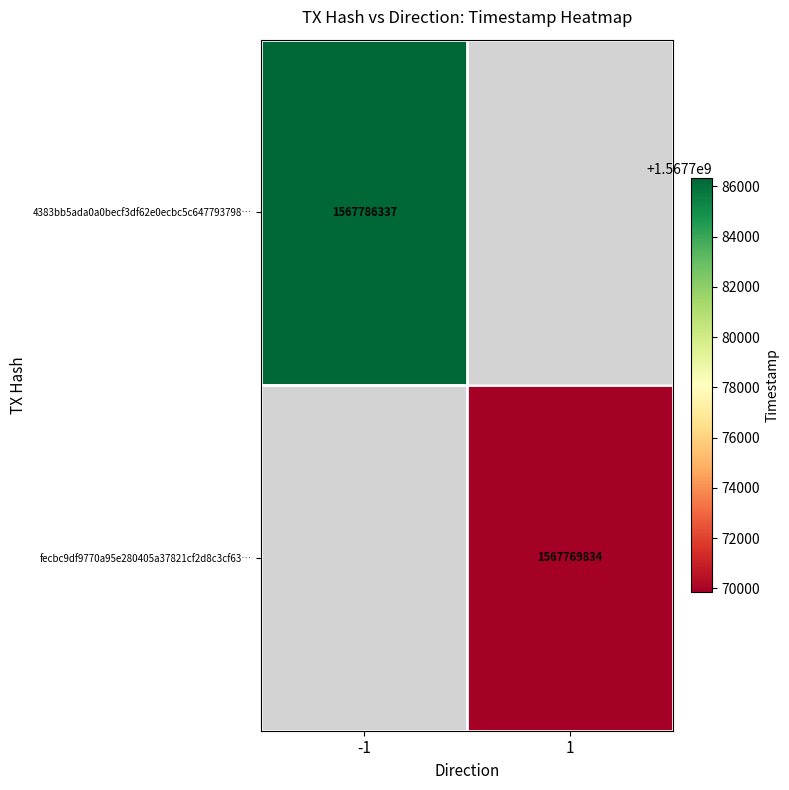

Count the number of categories in the chart.

2